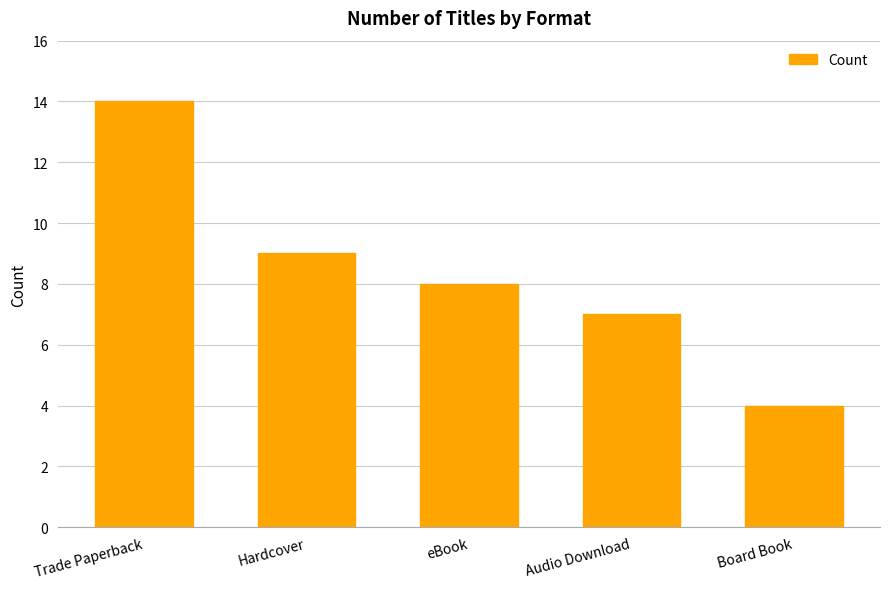

Does the chart contain any negative values?

No